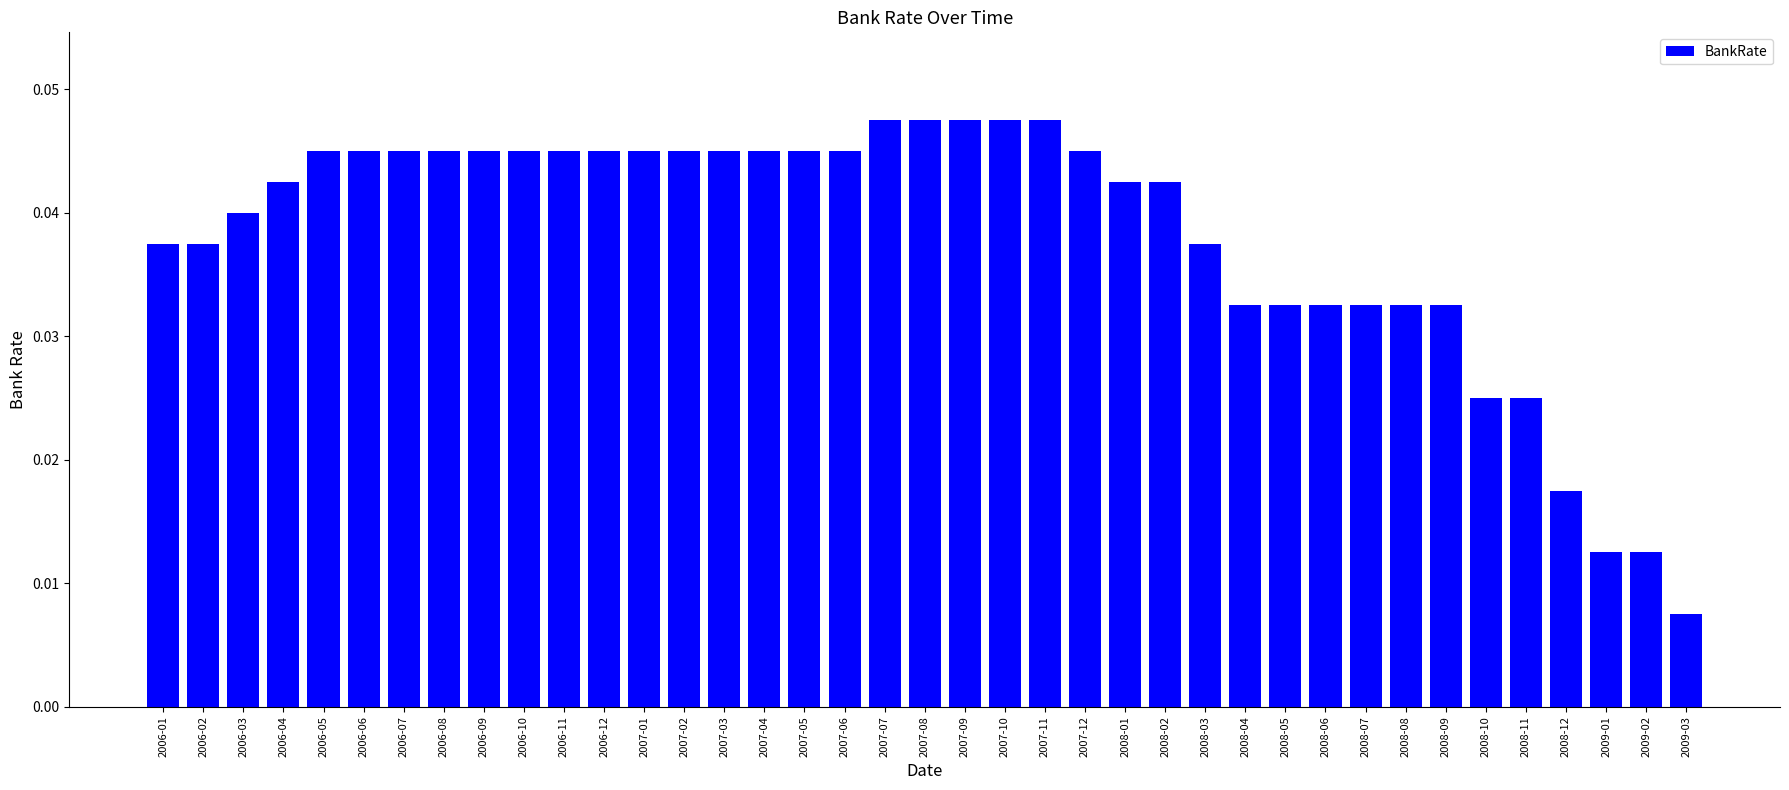

Does the chart contain any negative values?

No